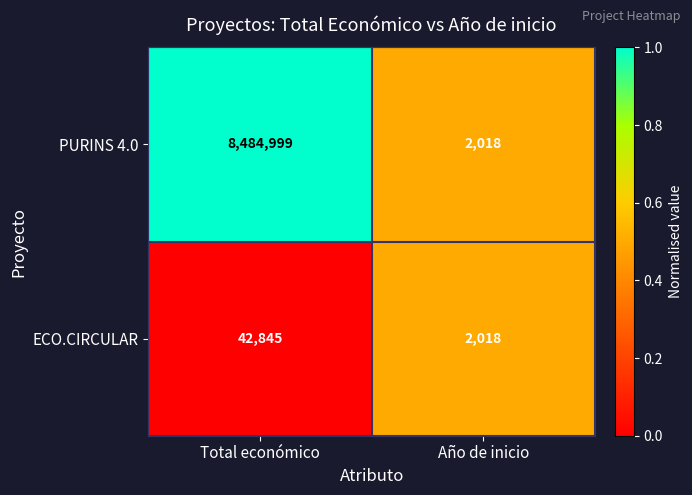

What value does the PURINS 4.0 series have at Año de inicio, to the nearest 100?

2000